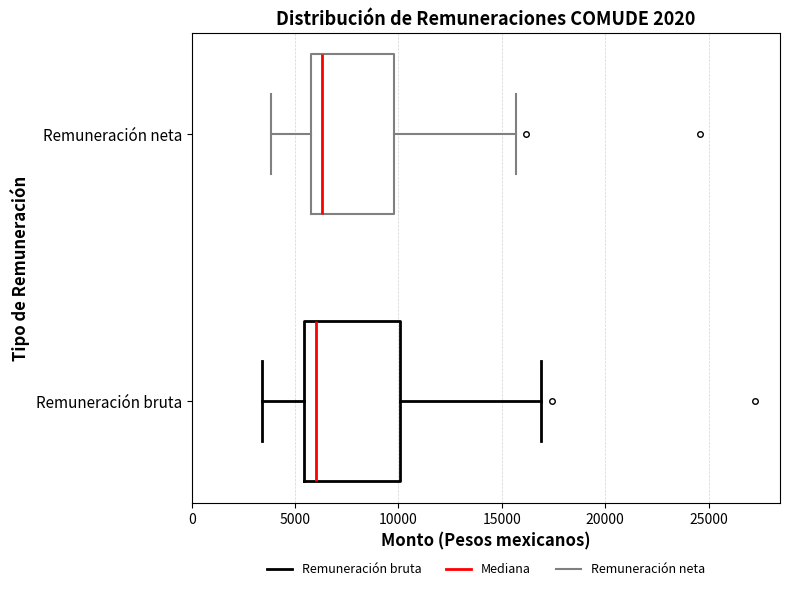

Where does the median line of the box for Remuneración bruta sit on the x-axis? The values are not printed on the chart, so give them approximately, as read against the axis.

6000